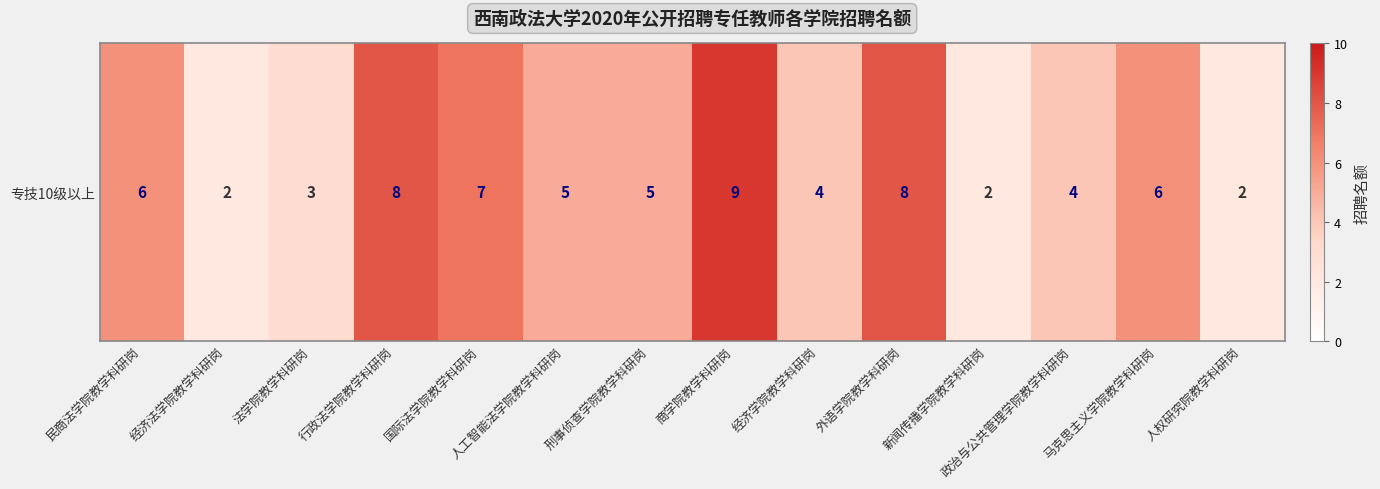

Rank the categories by value from highest to lowest.

商学院教学科研岗, 行政法学院教学科研岗, 外语学院教学科研岗, 国际法学院教学科研岗, 民商法学院教学科研岗, 马克思主义学院教学科研岗, 人工智能法学院教学科研岗, 刑事侦查学院教学科研岗, 经济学院教学科研岗, 政治与公共管理学院教学科研岗, 法学院教学科研岗, 经济法学院教学科研岗, 新闻传播学院教学科研岗, 人权研究院教学科研岗